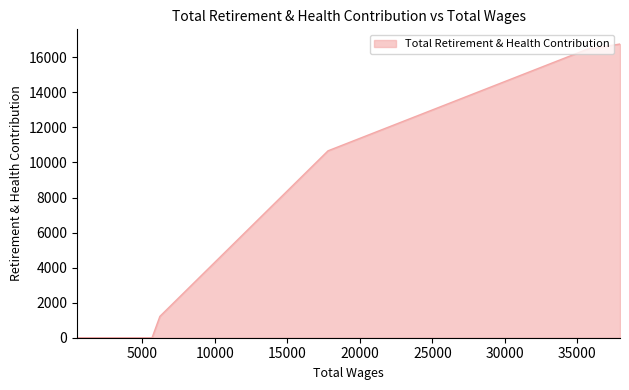

Where is the data nearest to the value 8379?

17803.93